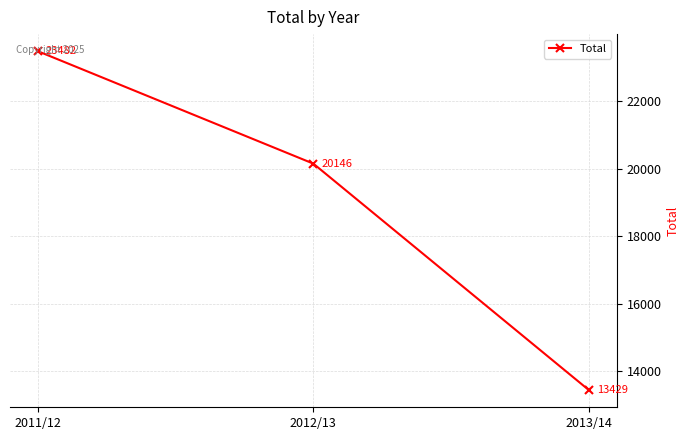

Reading left to right, list all the values displayed in this chart.

23482	20146	13429